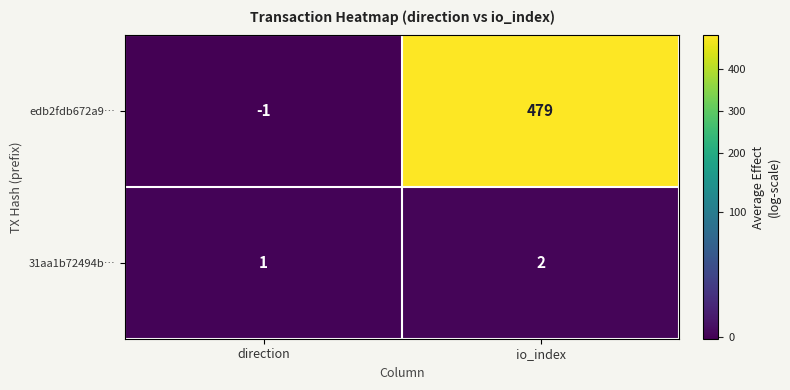

What is the maximum value shown in the chart?

479